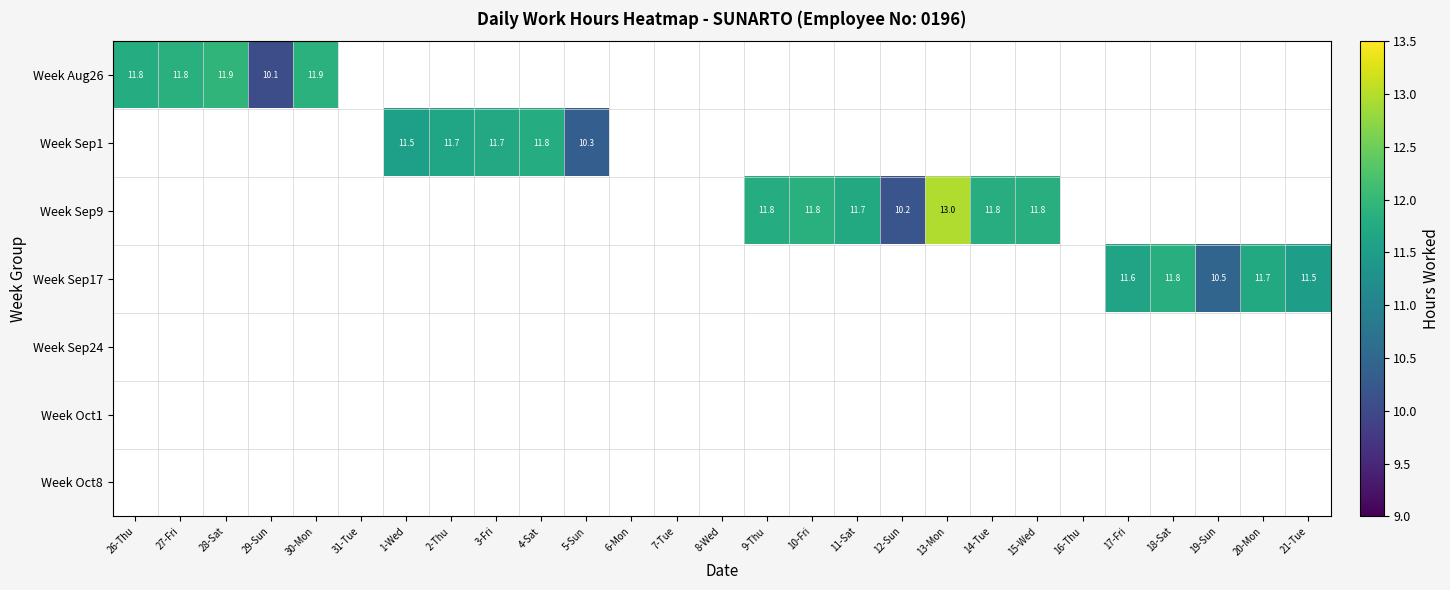

Between 28-Sat and 30-Mon, which series saw the biggest shift?

Week Aug26